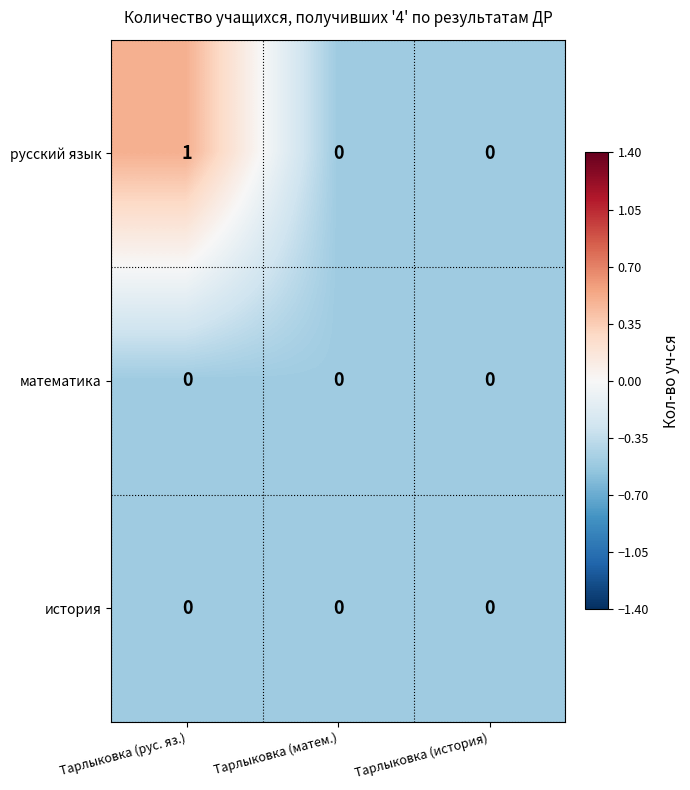

Reading right to left, what are all the values shown in this chart?

русский язык: Тарлыковка (история)=0	Тарлыковка (матем.)=0	Тарлыковка (рус. яз.)=1
математика: Тарлыковка (история)=0	Тарлыковка (матем.)=0	Тарлыковка (рус. яз.)=0
история: Тарлыковка (история)=0	Тарлыковка (матем.)=0	Тарлыковка (рус. яз.)=0